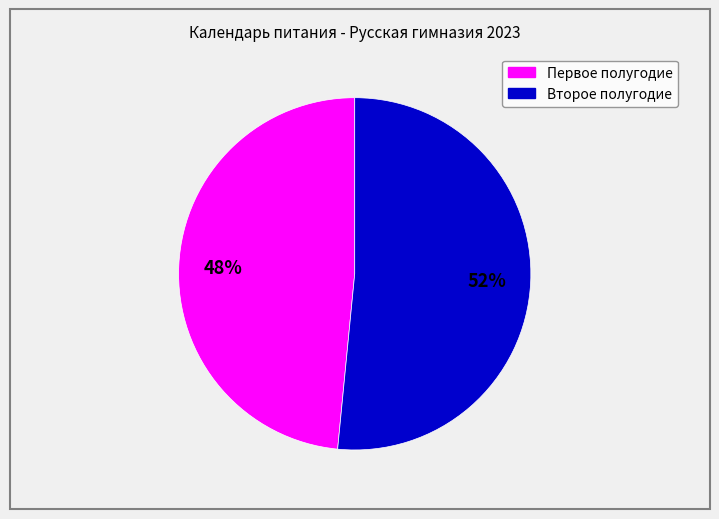

Is there a majority slice in this chart?

Yes